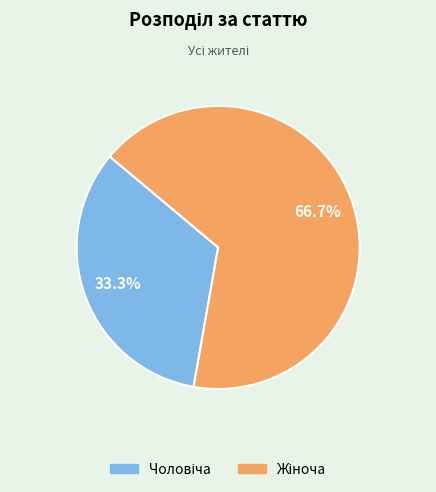

Does any single category account for the majority?

Yes